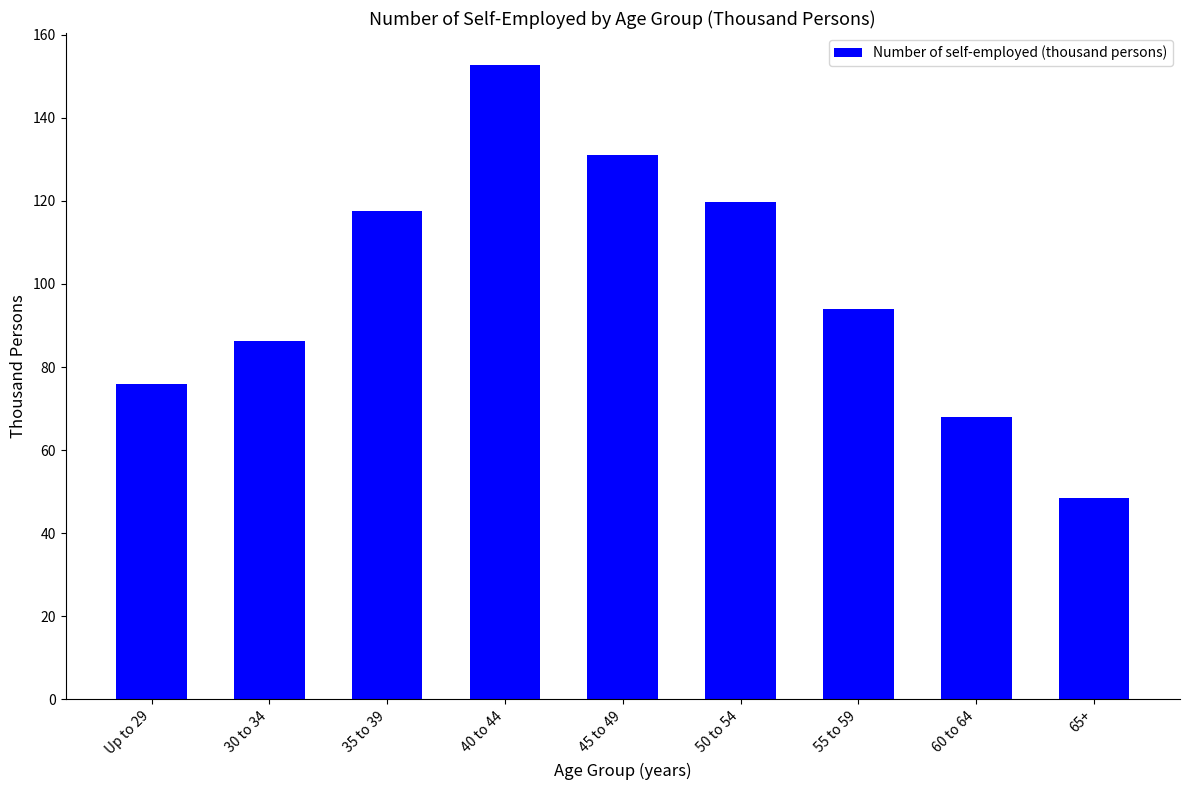

What is the value of the 5th bar from the left?

131.0